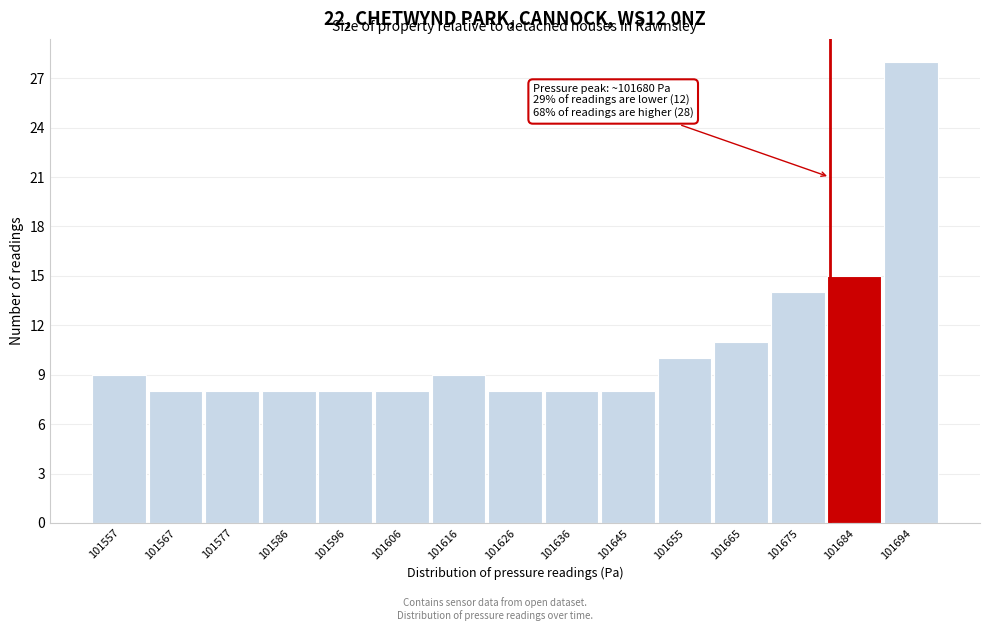

Over which range of the x-axis is the bar tallest?

101689.4 to 101699.2